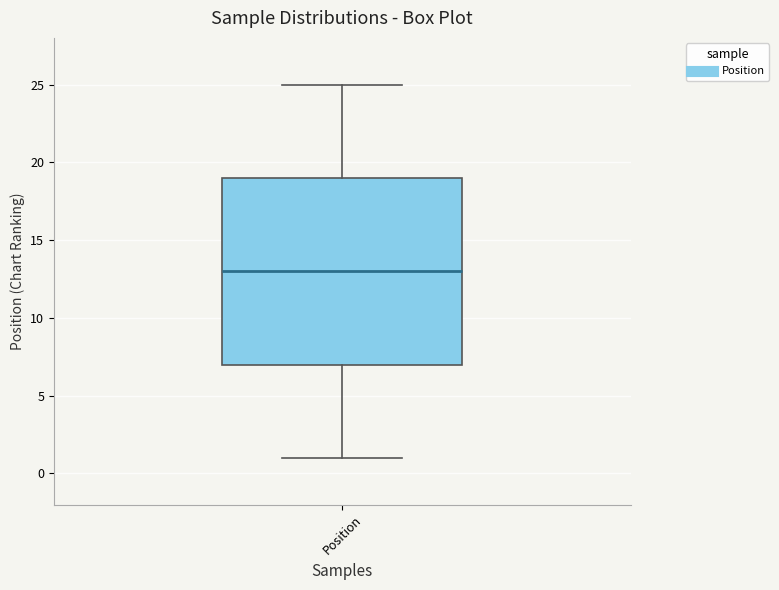

Transcribe this box plot: give where the median line is, the range the box spans, and where the two whiskers end, as read against the y-axis. The values are not printed on the chart, so give them approximately, as read against the axis.

median 13, box 7 to 19, whiskers 1 to 25